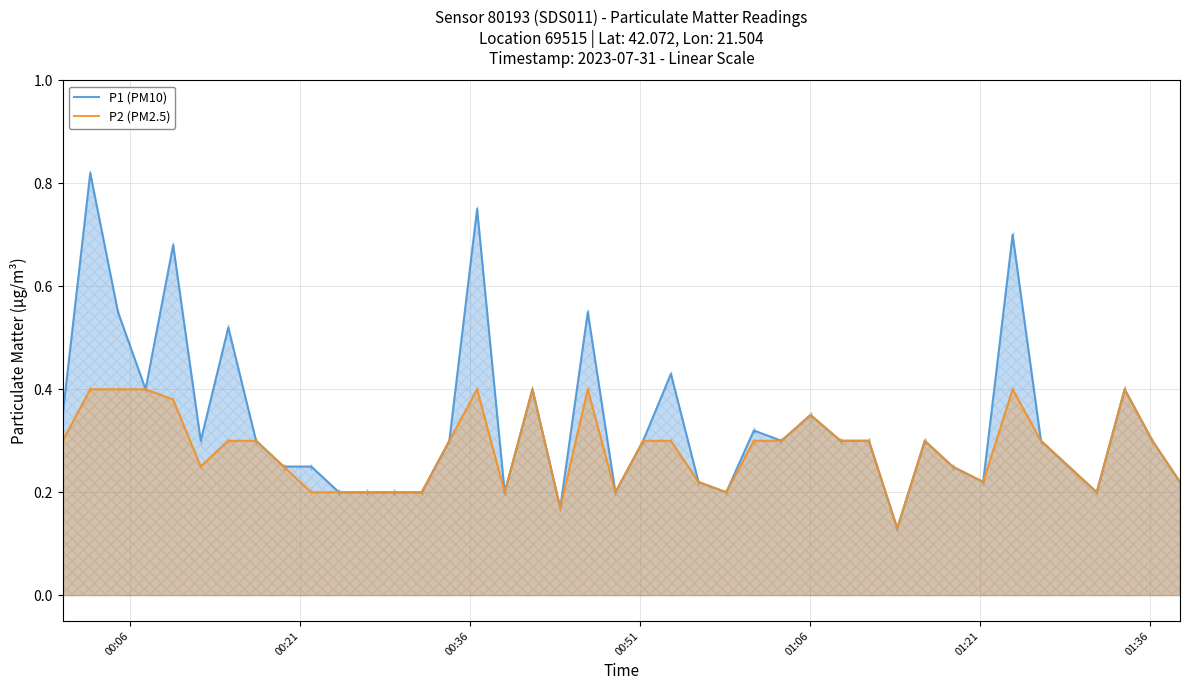

List the series in order of their overall mean, highest first.

P1 (PM10), P2 (PM2.5)